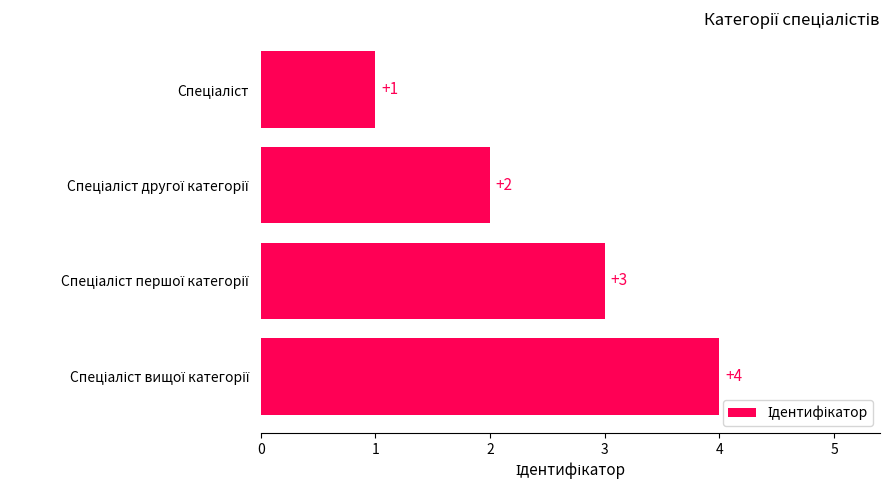

Are the bars grouped side by side (vs. stacked)?

No